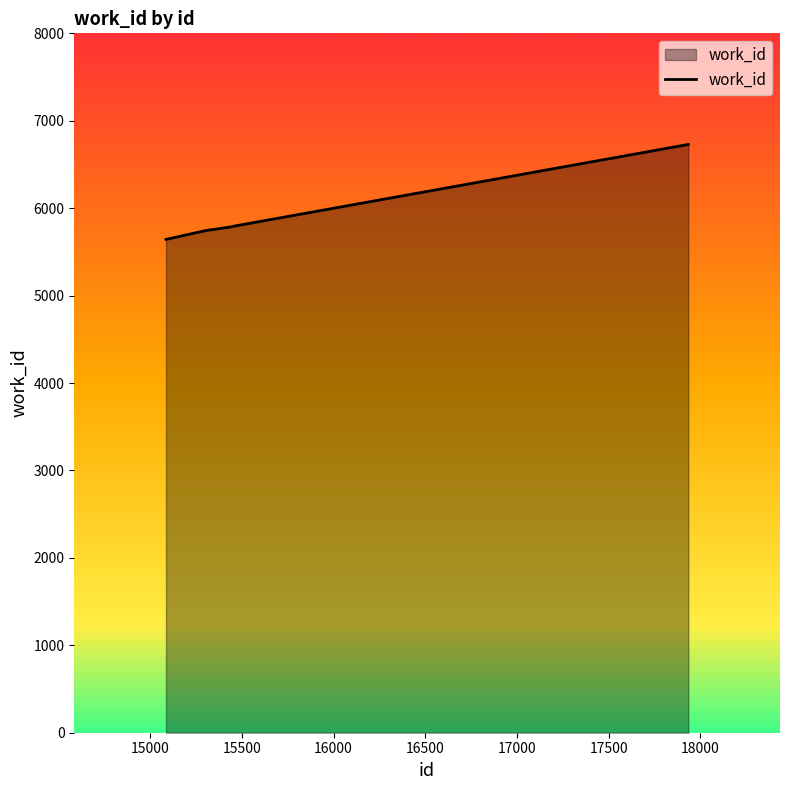

True or false: the data has more than 2 interior local peaks.

False